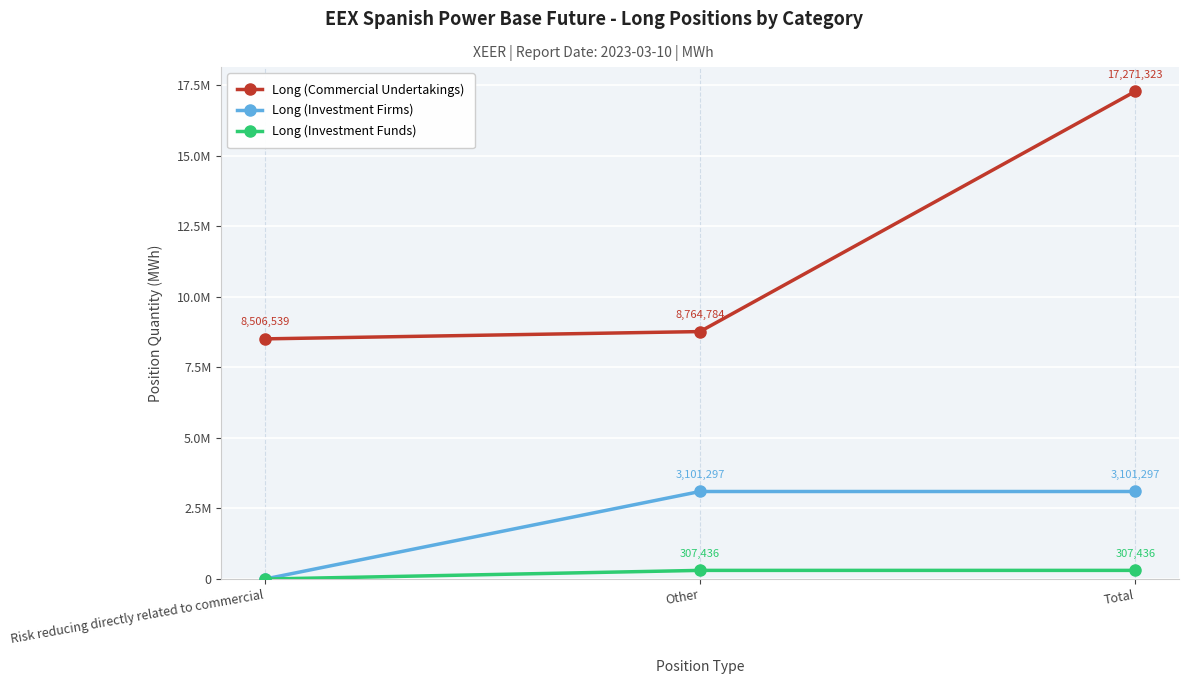

Is it true that Long (Commercial Undertakings) equals 17271323 at Total?

True